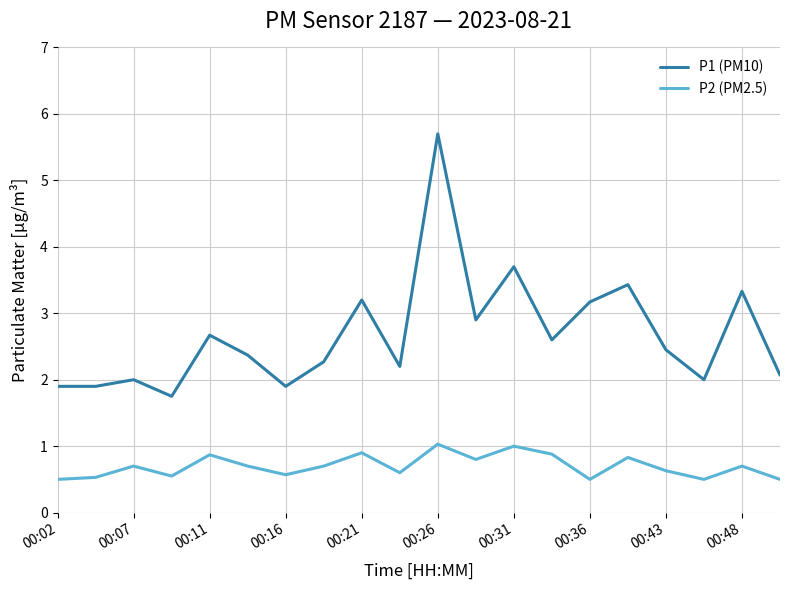

What is the smallest value displayed?

0.5